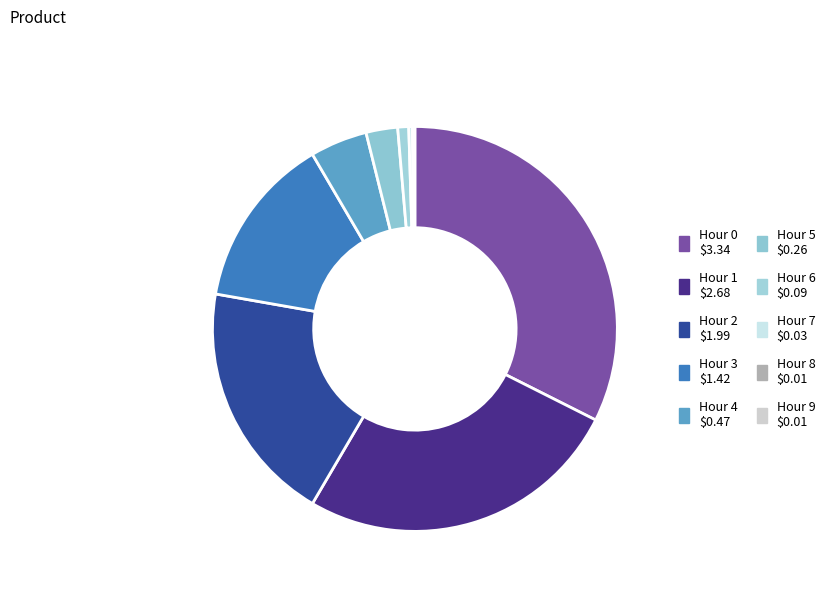

What is the change in value from Hour 3 to Hour 4?

-0.9